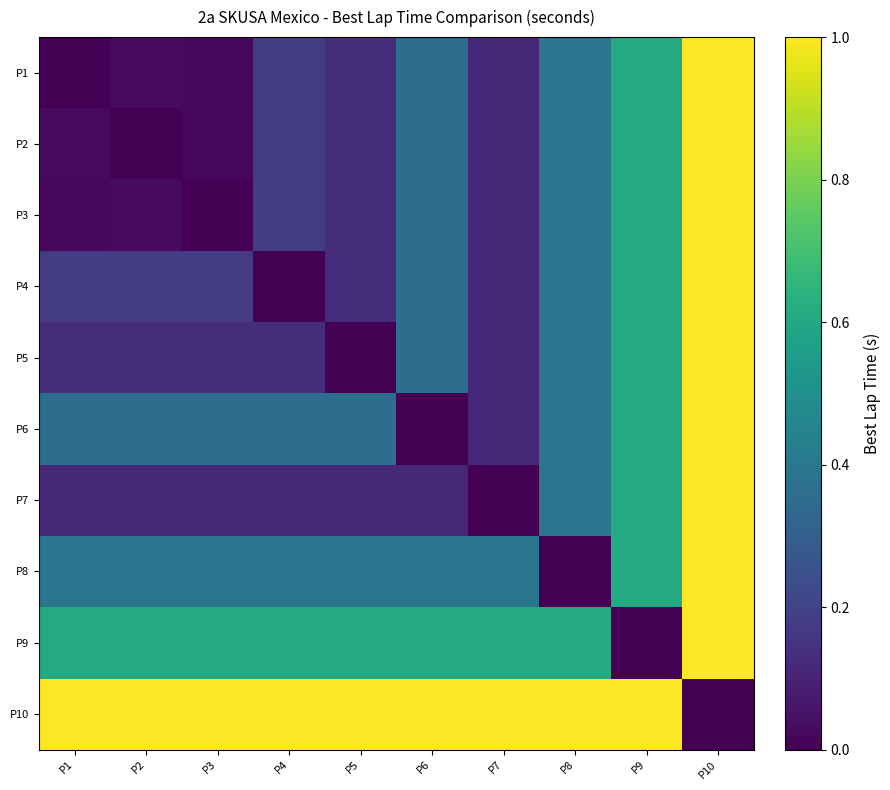

Which series has the widest spread of values?

P1